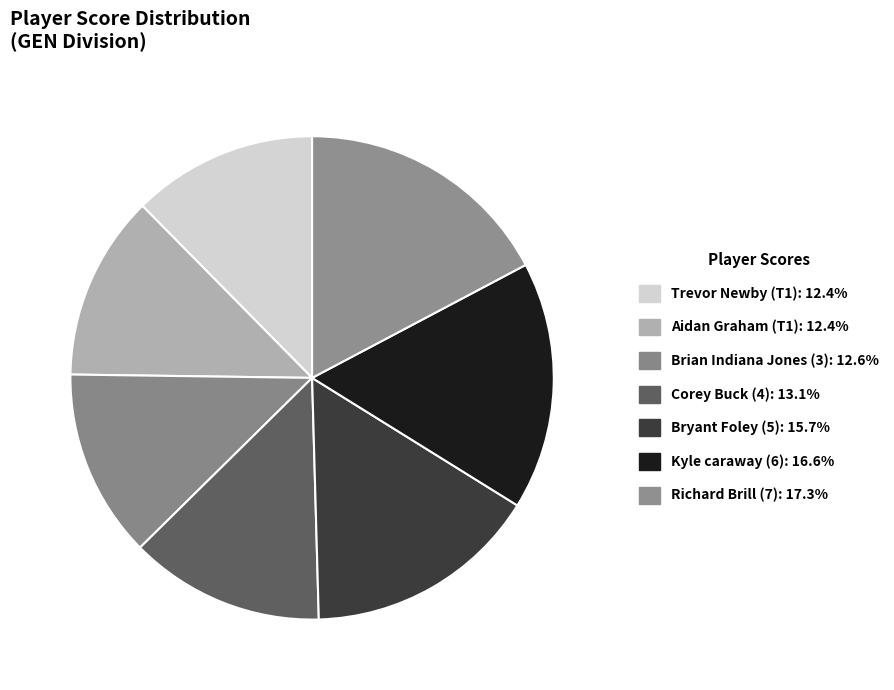

What portion of the pie excludes Aidan Graham (T1)?

87.6%